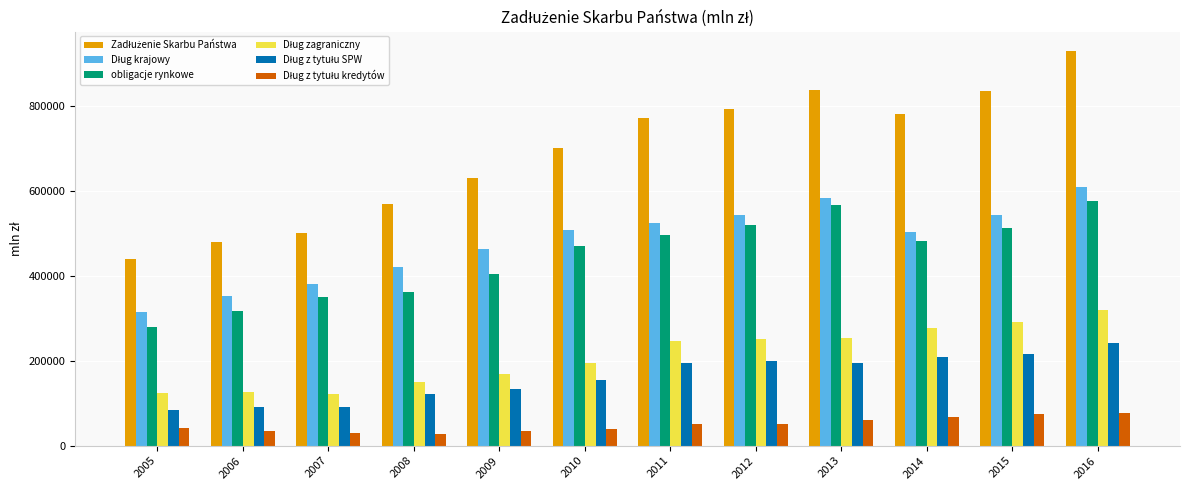

What is the difference between the maximum and second lowest values in the obligacje rynkowe series?

259655.5